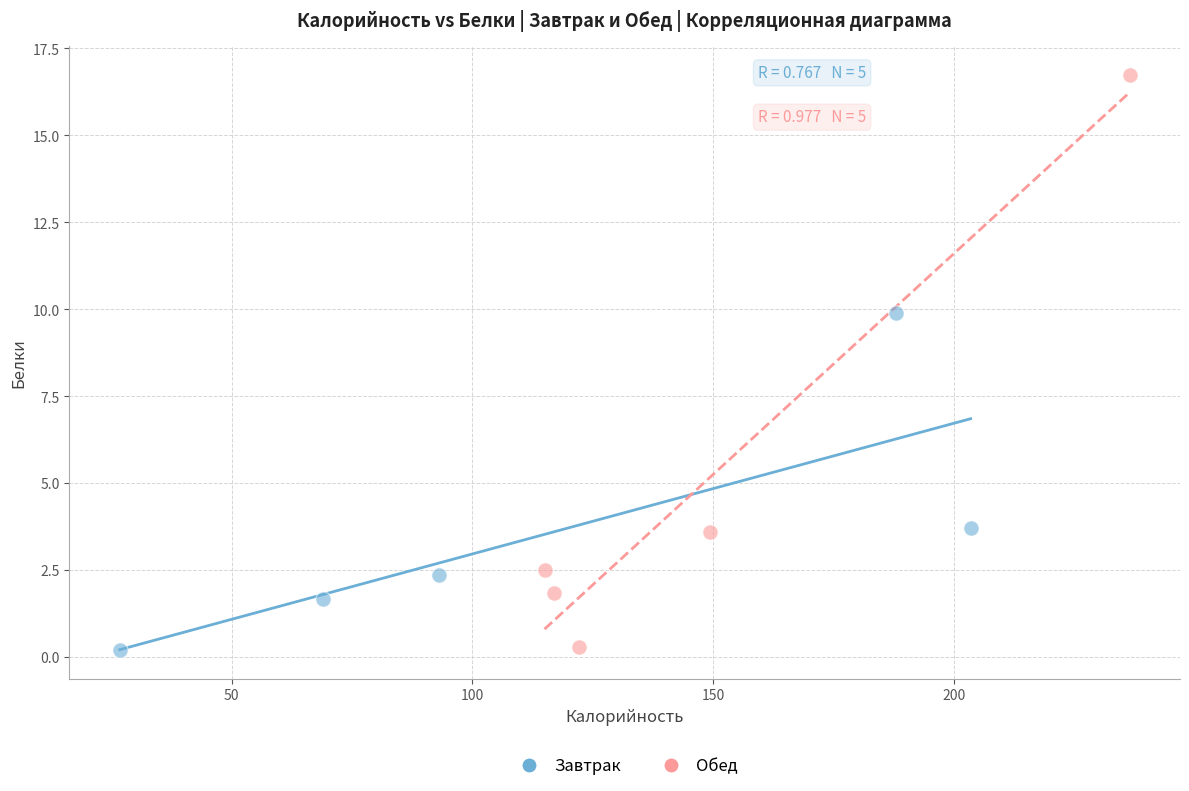

Which series has the widest spread of Y values?

Обед